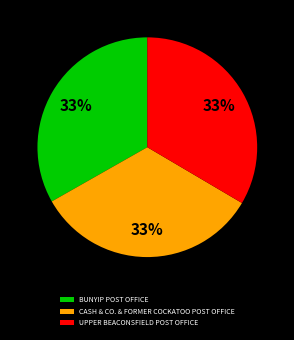

Do BUNYIP POST OFFICE and CASH & CO. & FORMER COCKATOO POST OFFICE together represent more than half of the pie?

Yes